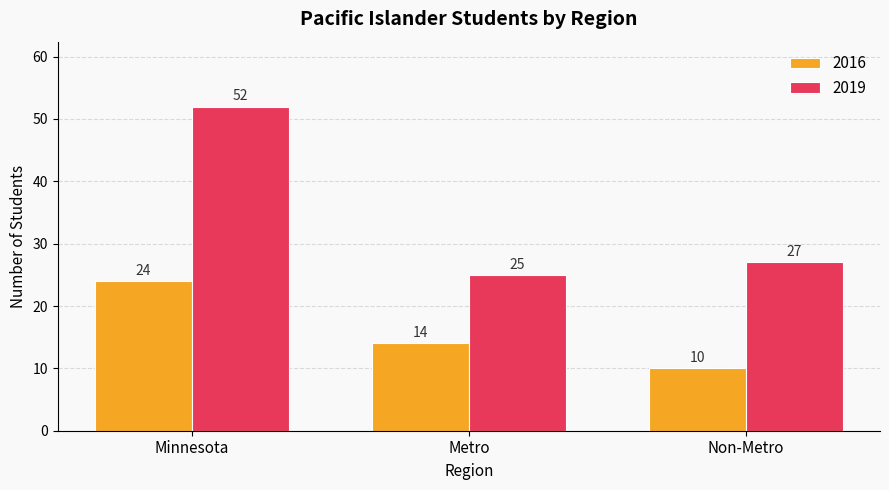

Reading left to right, transcribe all the data shown in this chart.

2016: 24	14	10
2019: 52	25	27